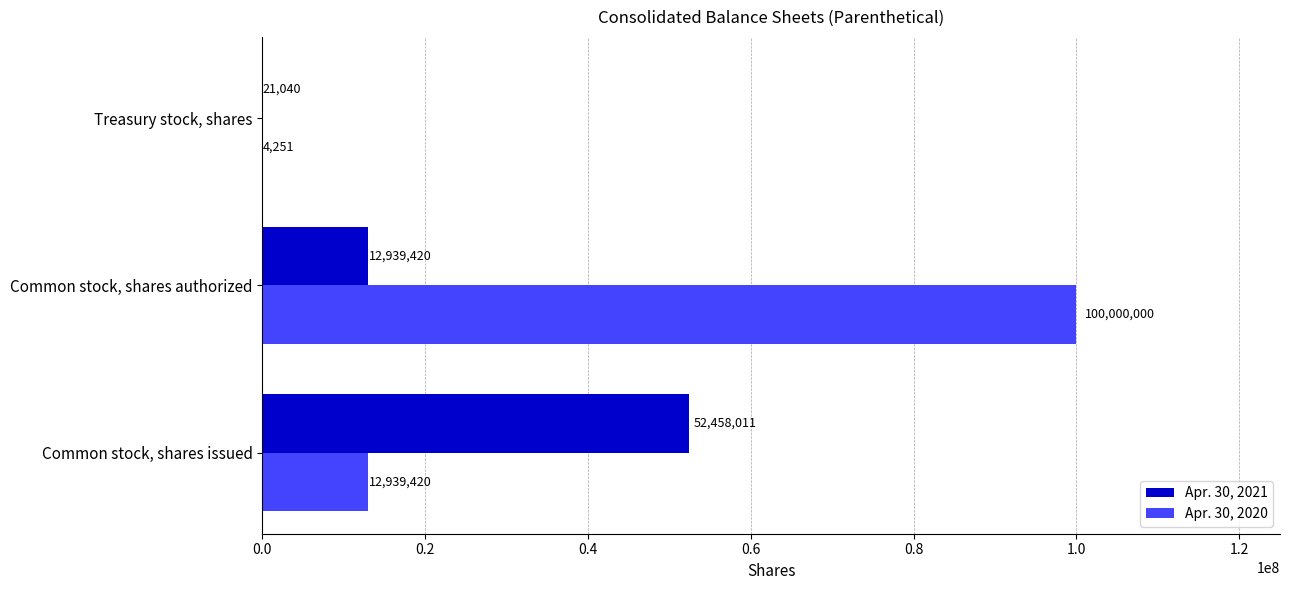

Which series has the largest range (max minus min)?

Apr. 30, 2020